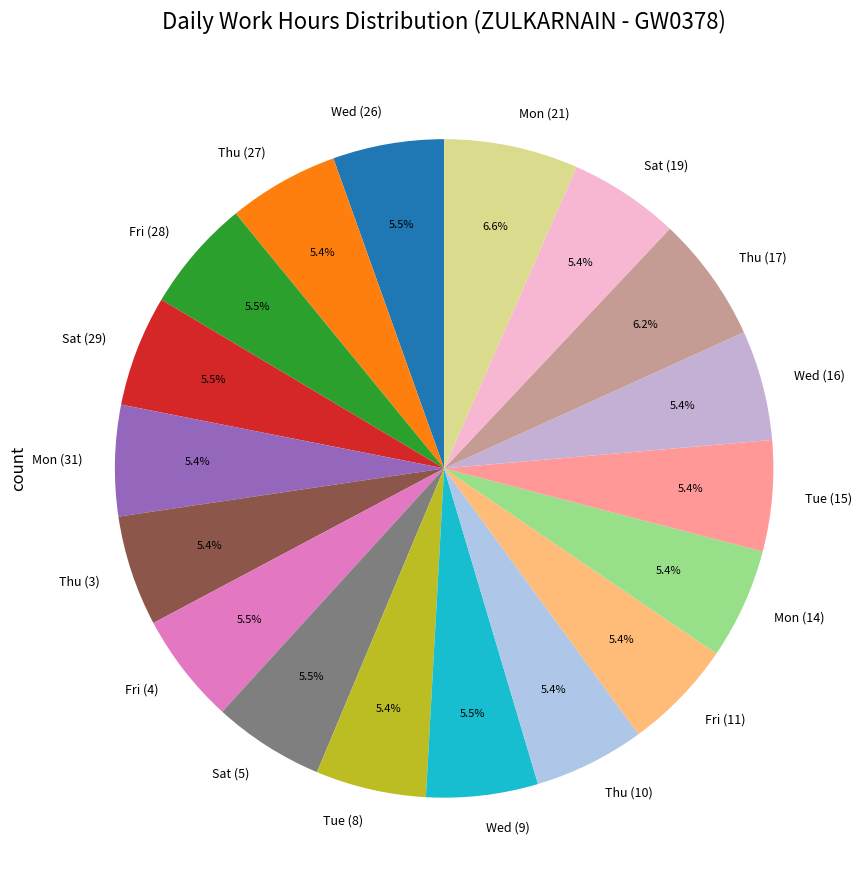

Count the number of slices in the pie.

18